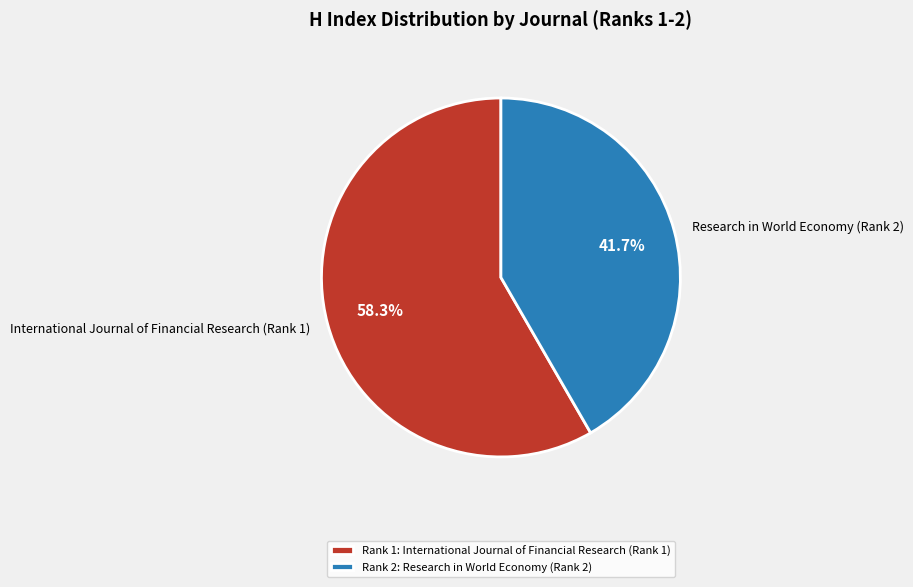

How much of the chart is everything except International Journal of Financial Research (Rank 1)?

41.7%